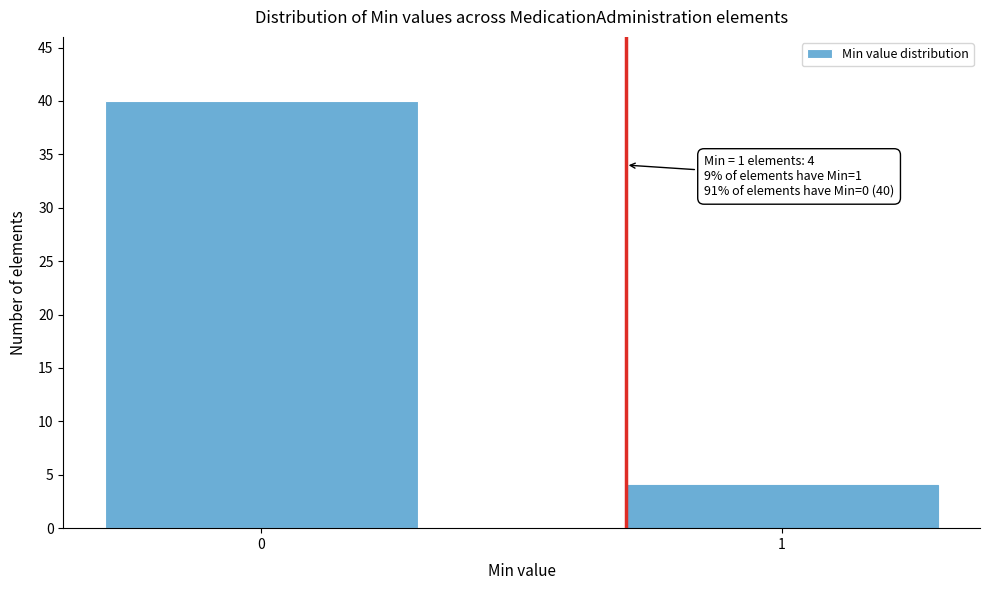

Reading left to right, extract all data points from this chart.

0=40	1=4